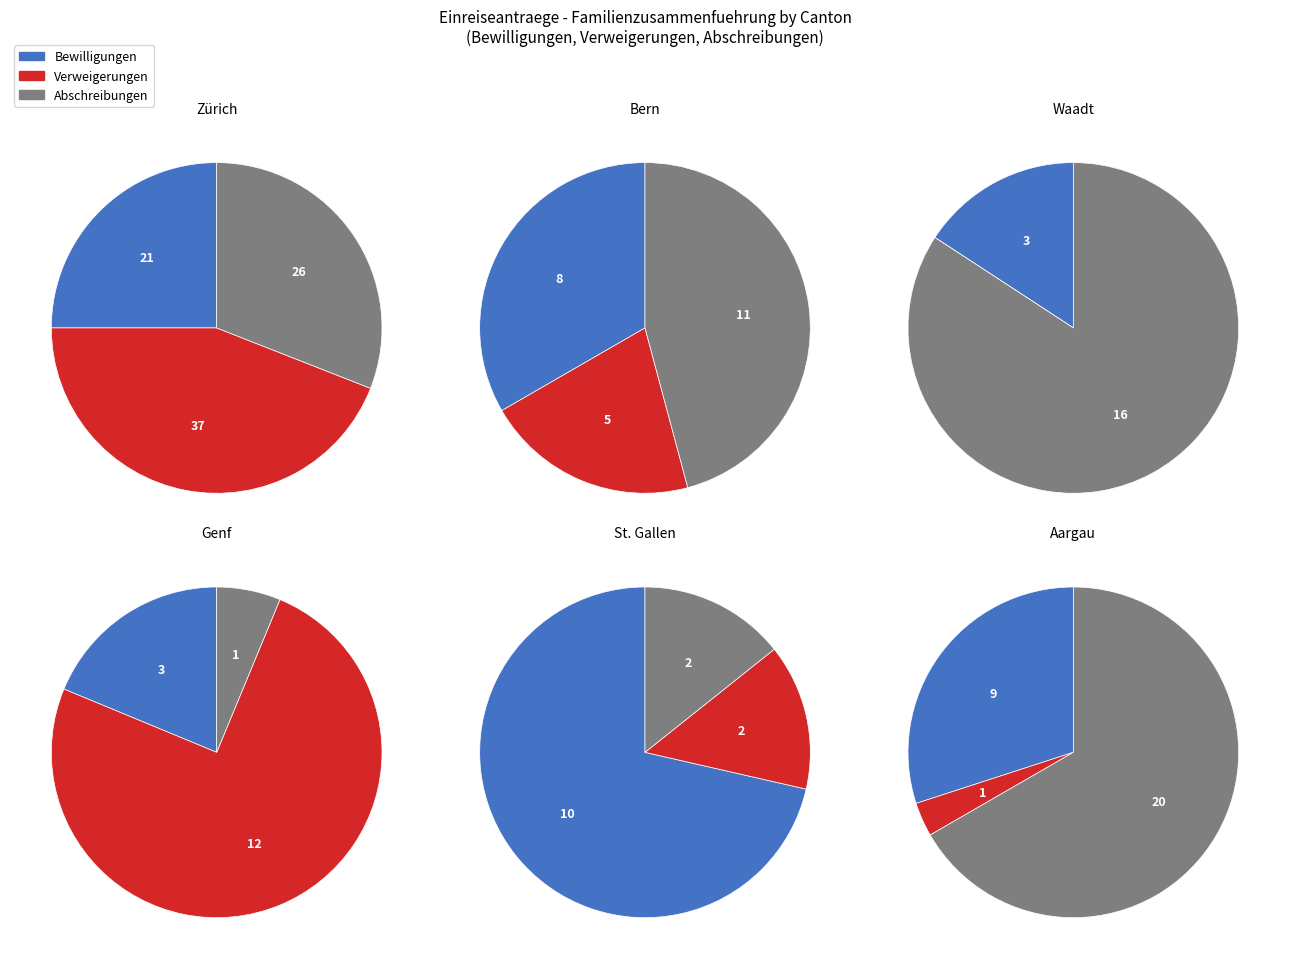

The Freiburg slice represents 9% of the pie. True or false?

False